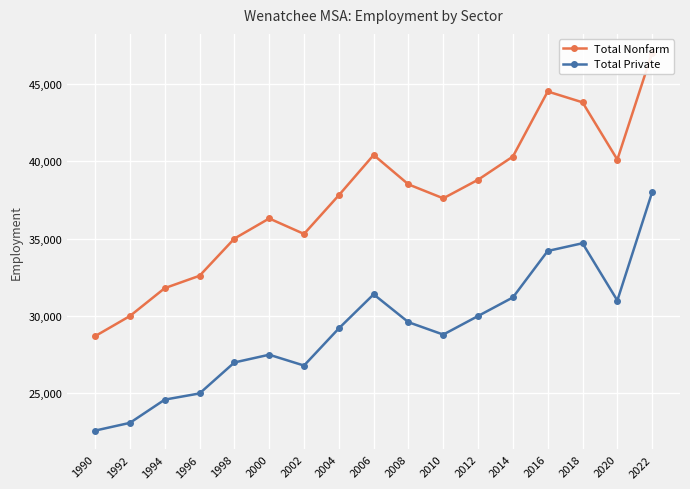

Between 1990 and 1992, which is larger?

1992